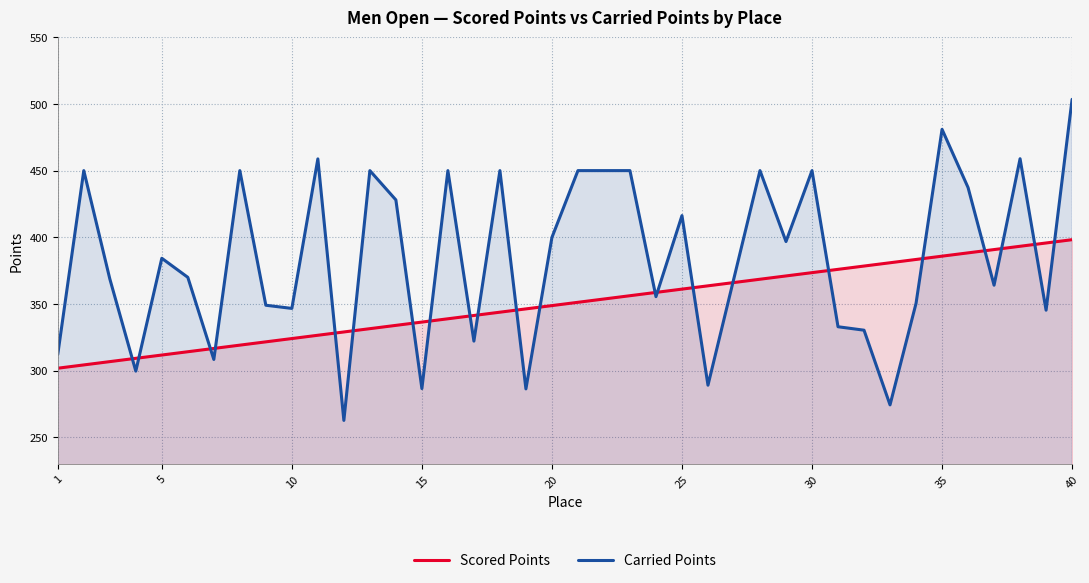

Is it true that Scored Points equals 311.8 at 5?

True